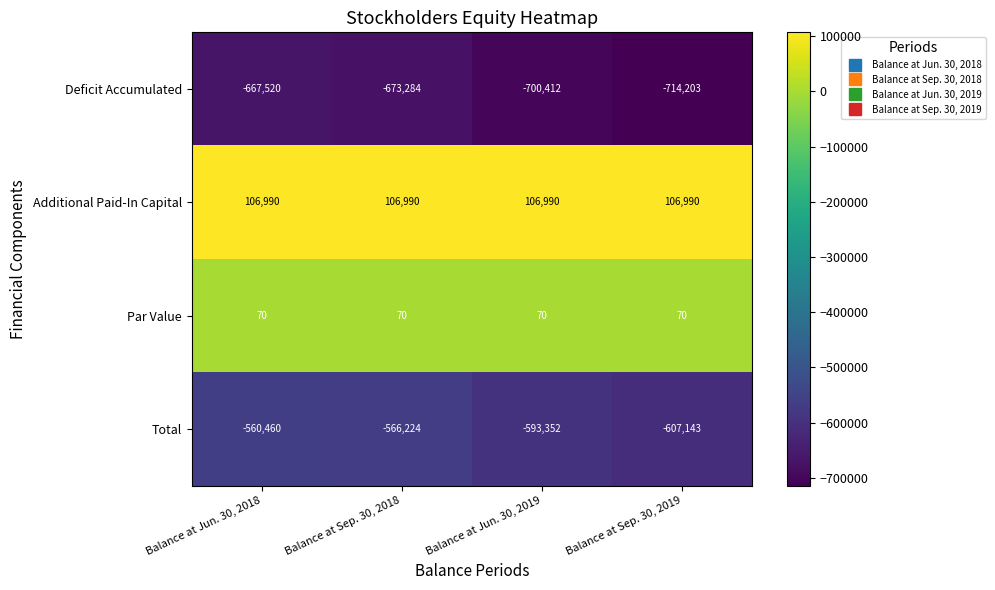

At which label does Total first exceed -566224?

Balance at Jun. 30, 2018